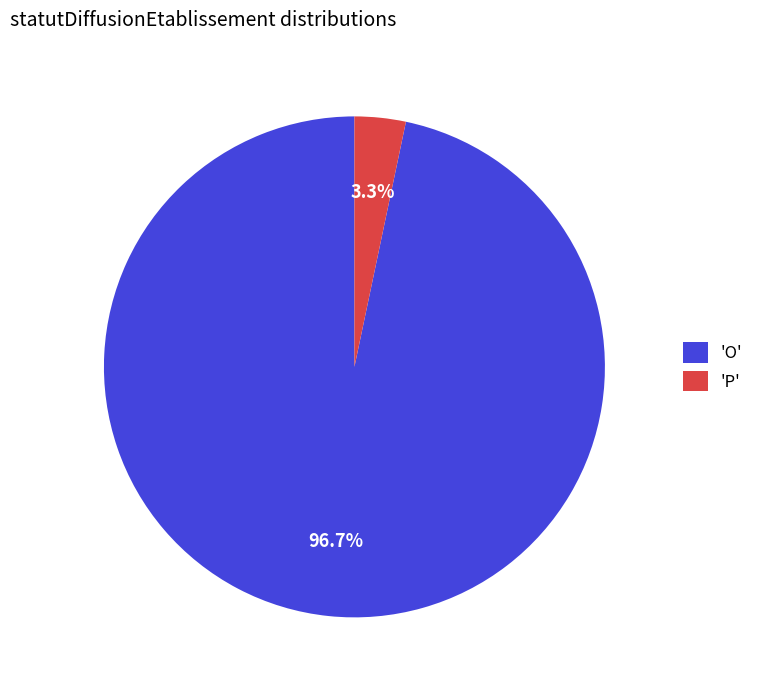

Which slice is the smallest?

'P'